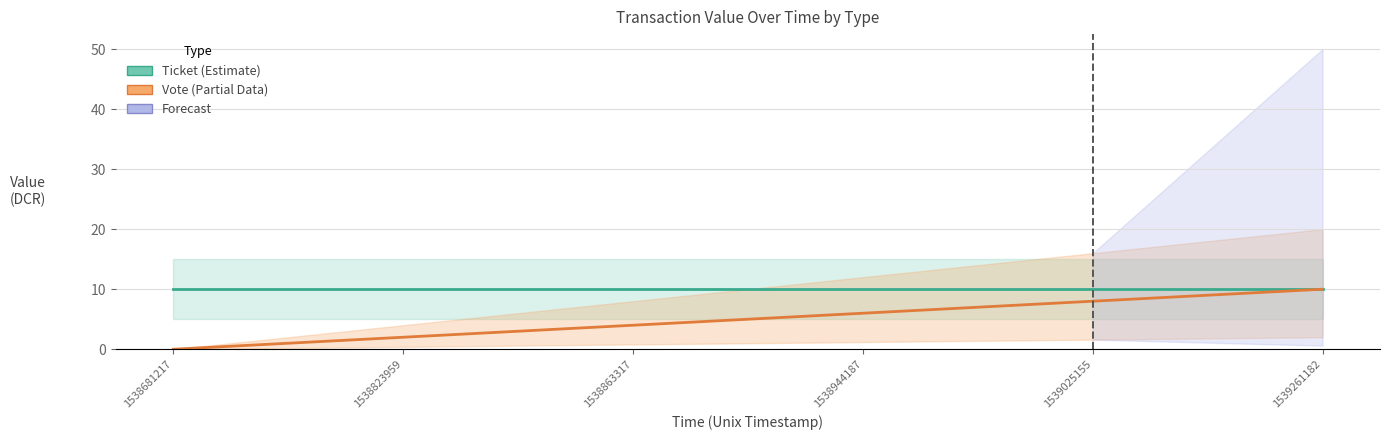

What is the value of the Ticket point at the 3rd from the left?

10.0